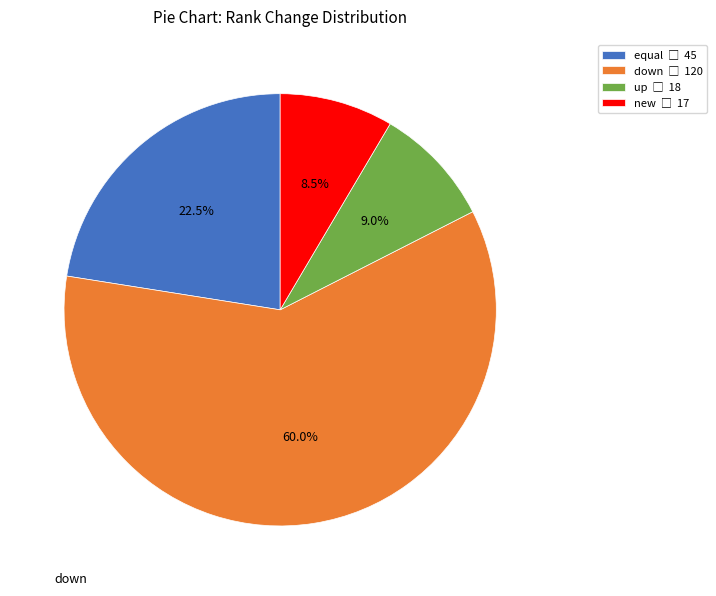

Rank the categories by value from highest to lowest.

down, equal, up, new